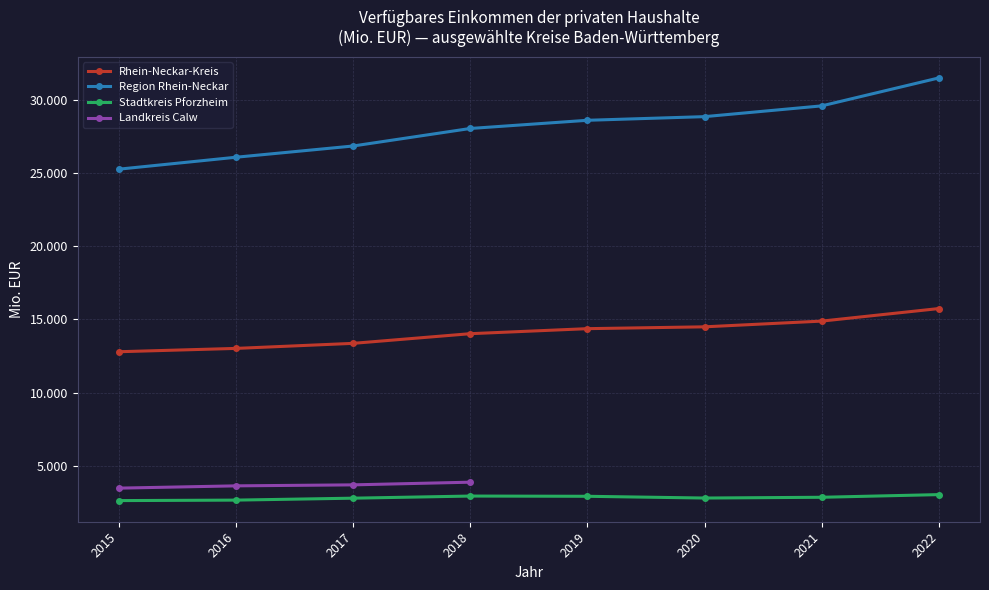

What are all the series names shown in the legend?

Rhein-Neckar-Kreis, Region Rhein-Neckar, Stadtkreis Pforzheim, Landkreis Calw